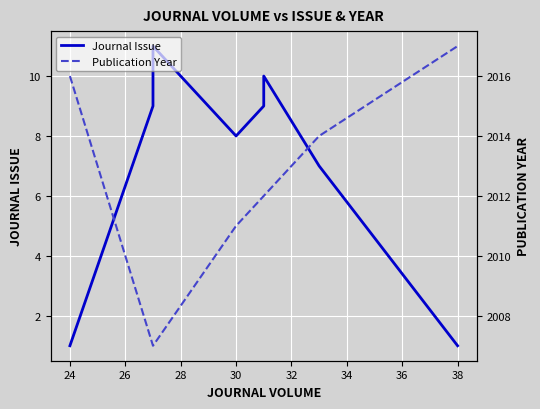

Rank the series at 30 from highest to lowest value.

Publication Year, Journal Issue